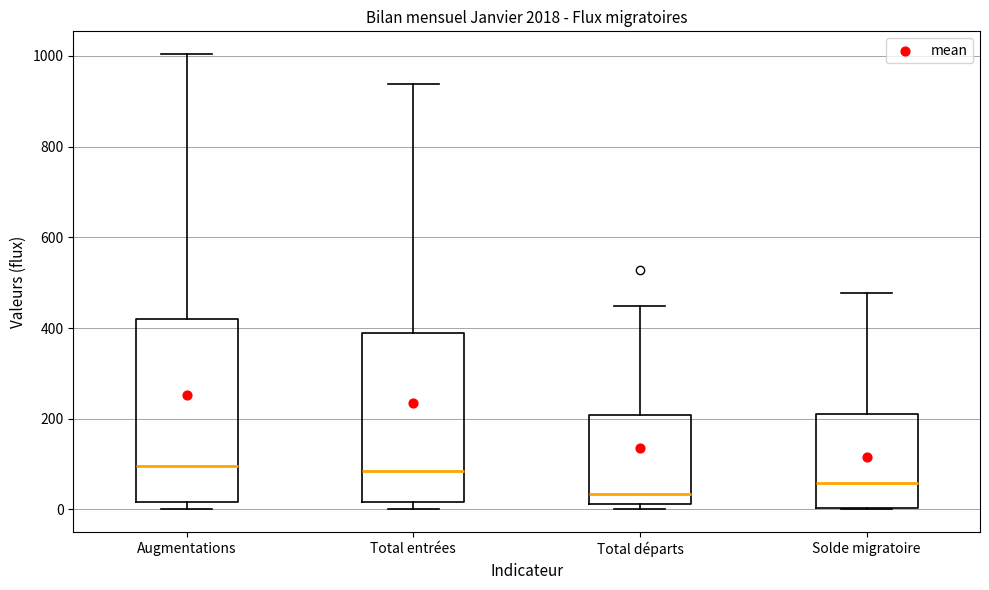

Reading left to right, read every box against the y-axis: the position of its median line, the range the box covers, and the ends of its whiskers. The values are not printed on the chart, so give them approximately, as read against the axis.

Augmentations: median 100, box 20 to 420, whiskers 0 to 1000
Total entrées: median 80, box 20 to 380, whiskers 0 to 940
Total départs: median 40, box 20 to 200, whiskers 0 to 440
Solde migratoire: median 60, box 0 to 220, whiskers 0 to 480